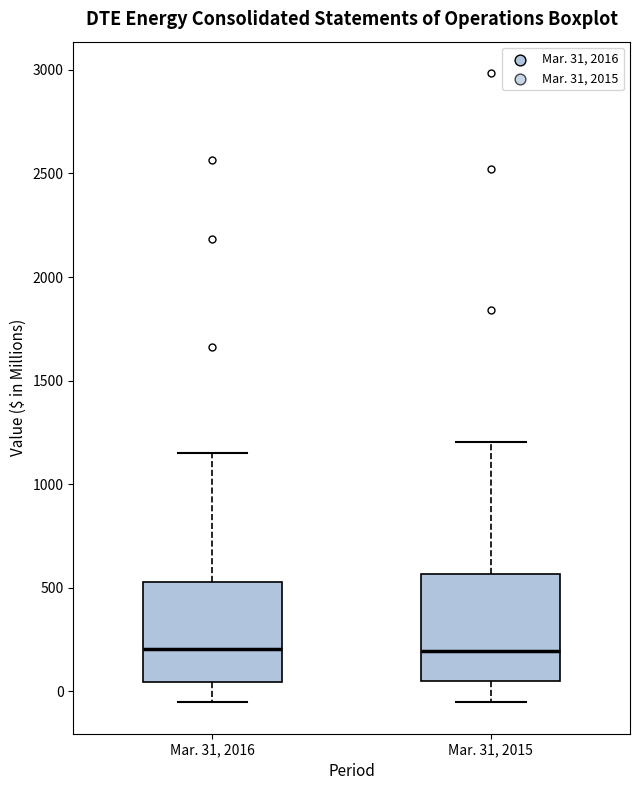

Reading left to right, read every box against the y-axis: the position of its median line, the range the box covers, and the ends of its whiskers. The values are not printed on the chart, so give them approximately, as read against the axis.

Mar. 31, 2016: median 200, box 50 to 550, whiskers -50 to 1150
Mar. 31, 2015: median 200, box 50 to 550, whiskers -50 to 1200